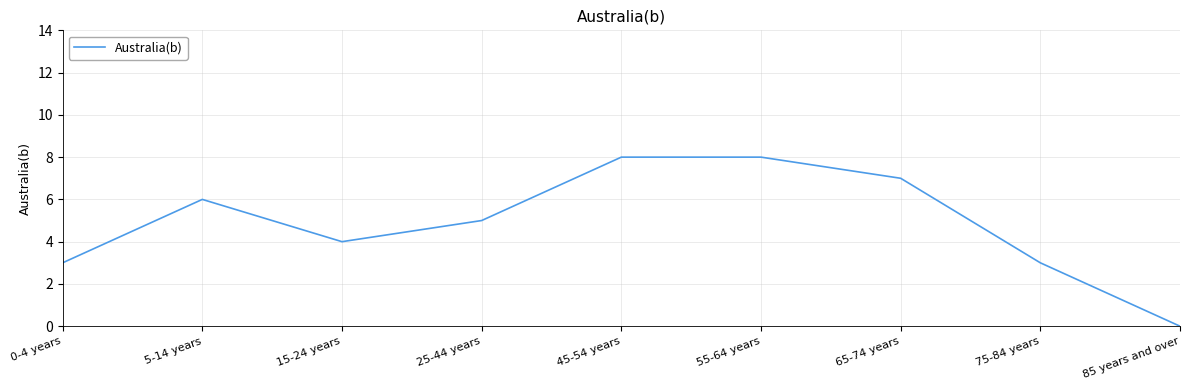

What is the sum of all values?

44